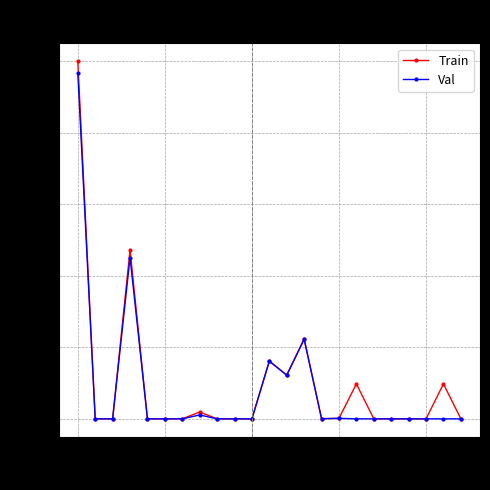

True or false: Train has more than 1 interior local peaks.

True